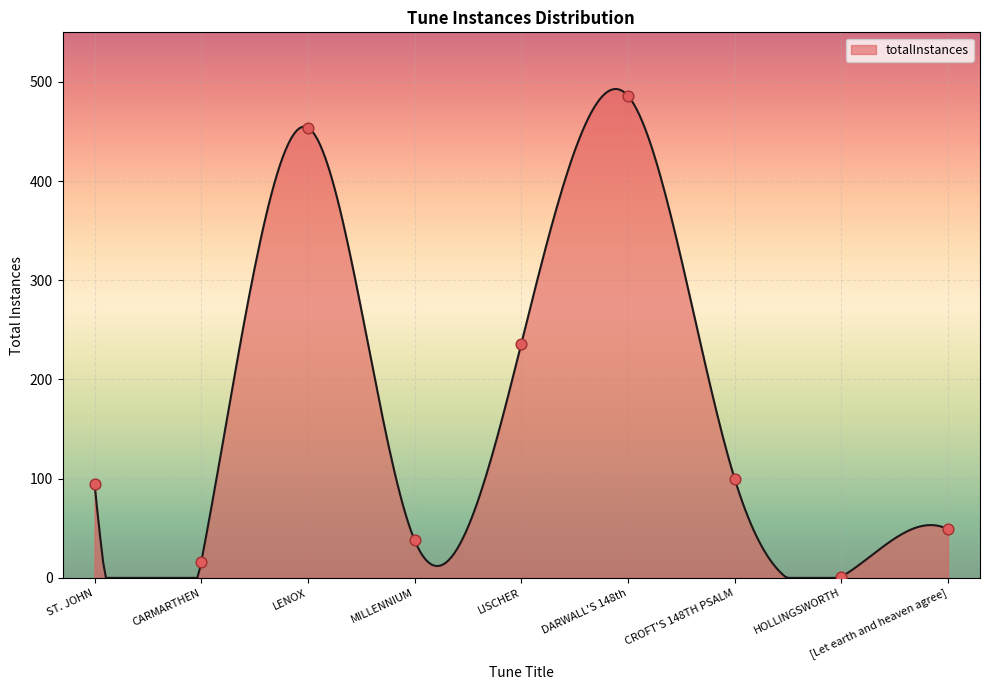

Which has a higher value, LENOX or HOLLINGSWORTH?

LENOX